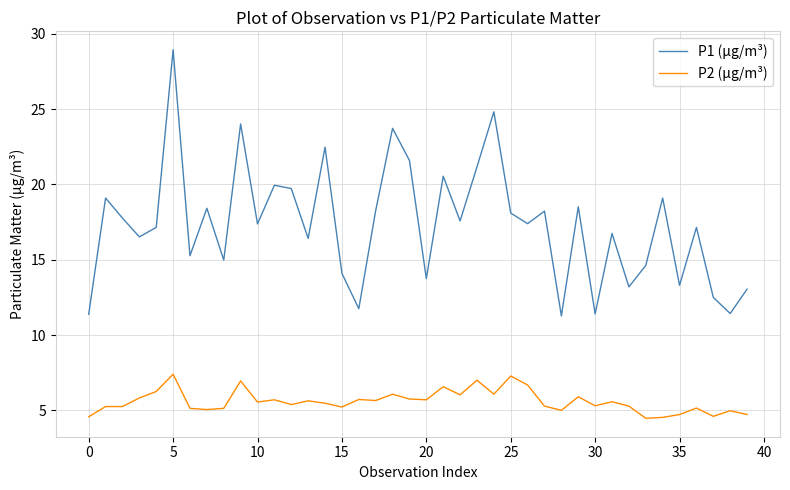

Count the number of categories in the chart.

40